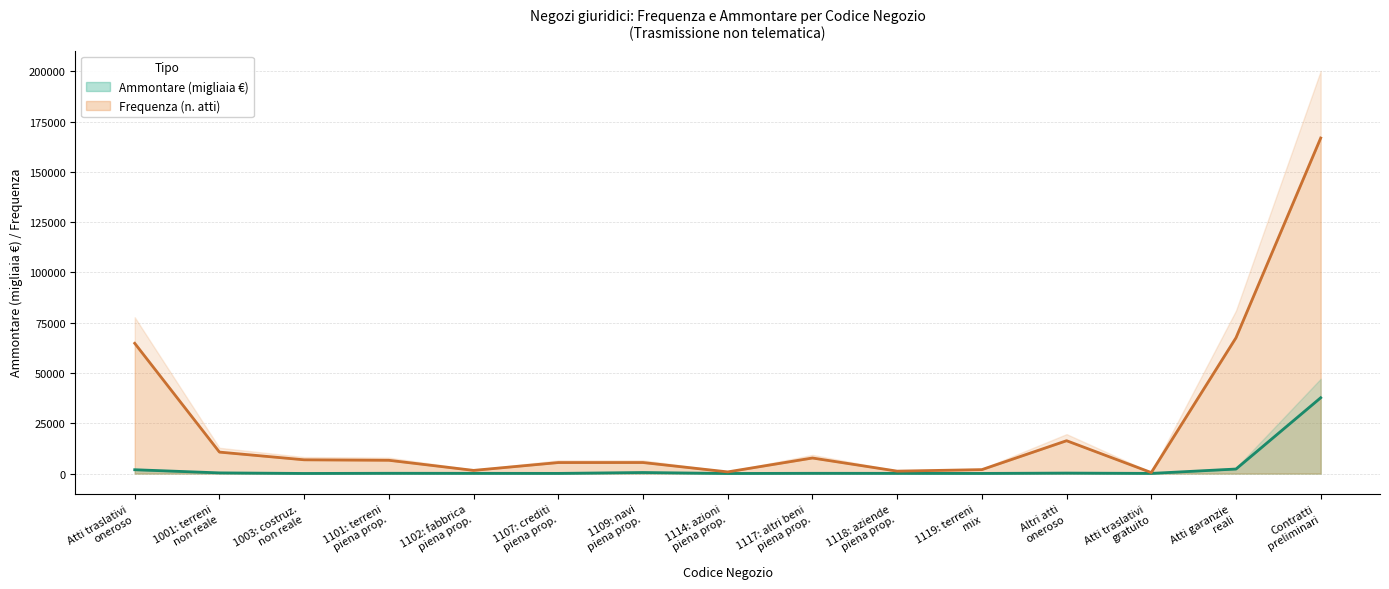

The value of Ammontare at Contratti preliminari is 19319.3. True or false?

False